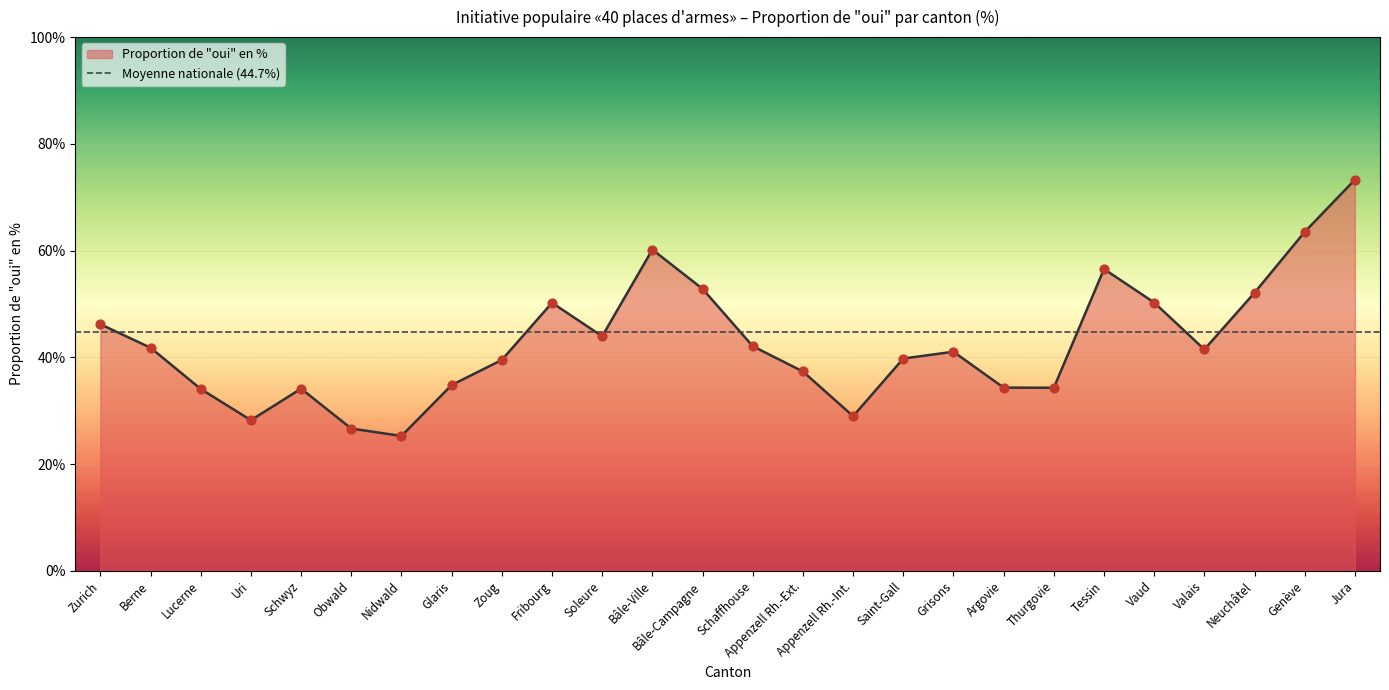

What is the change in value from Berne to Valais?

-0.3